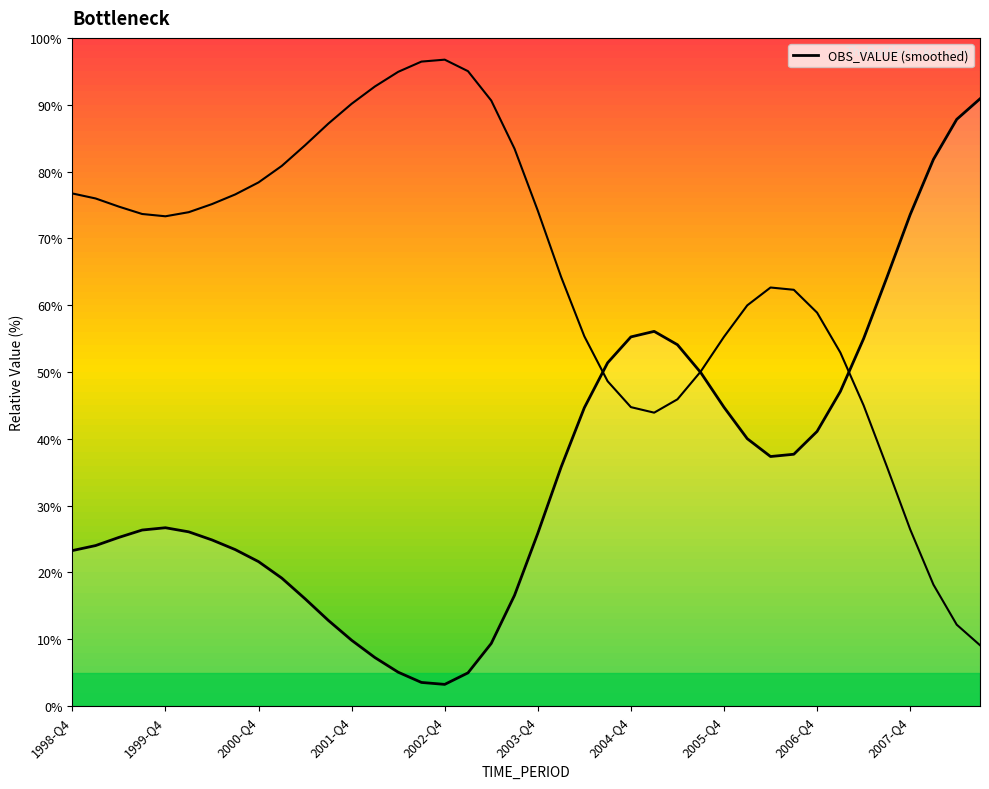

What is the greatest value displayed?

90.9